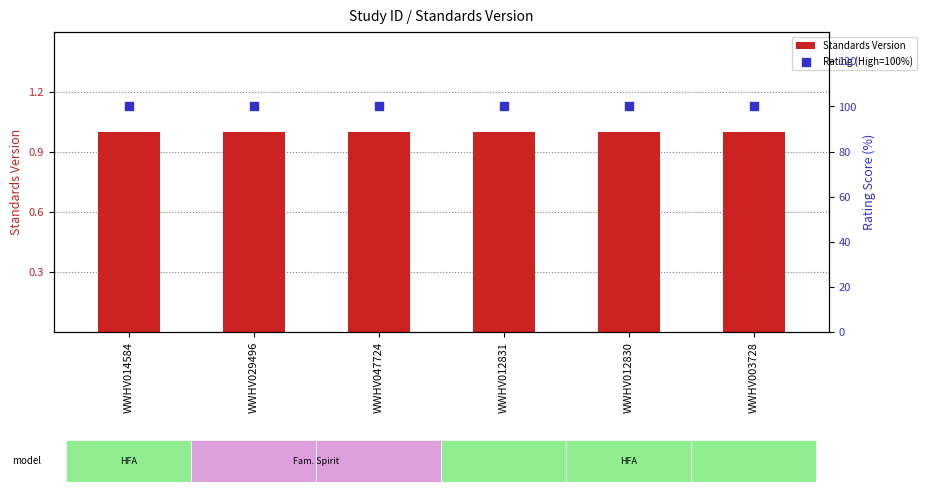

What is the total value across all series at WWHV012831?

101